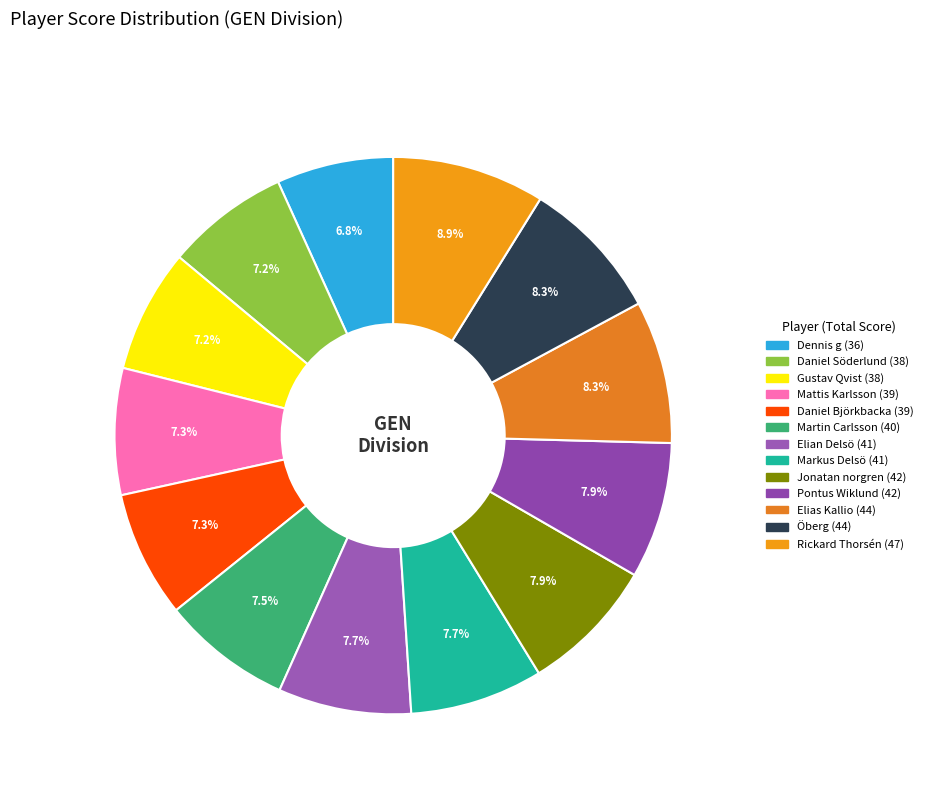

What percentage do Elian Delsö and Martin Carlsson together represent?

15.3%